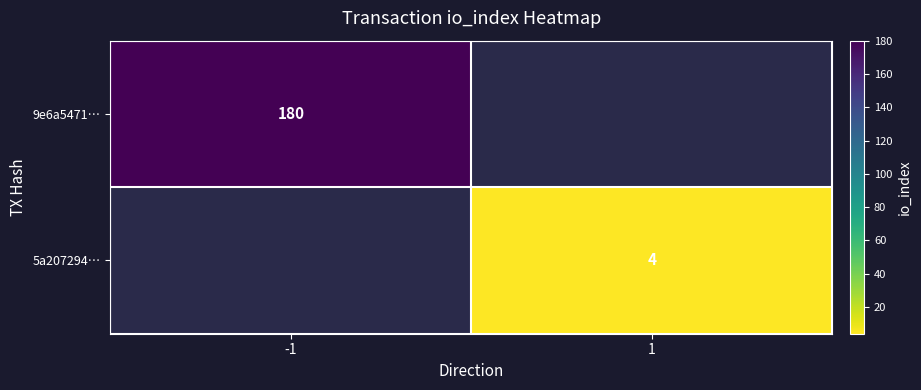

The value of 9e6a5471… at -1 is 180. True or false?

True